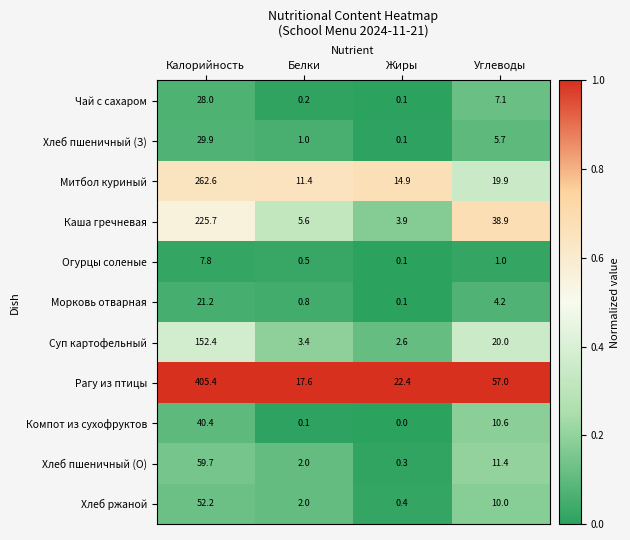

Where does the Каша гречневая series first go above 38?

Калорийность